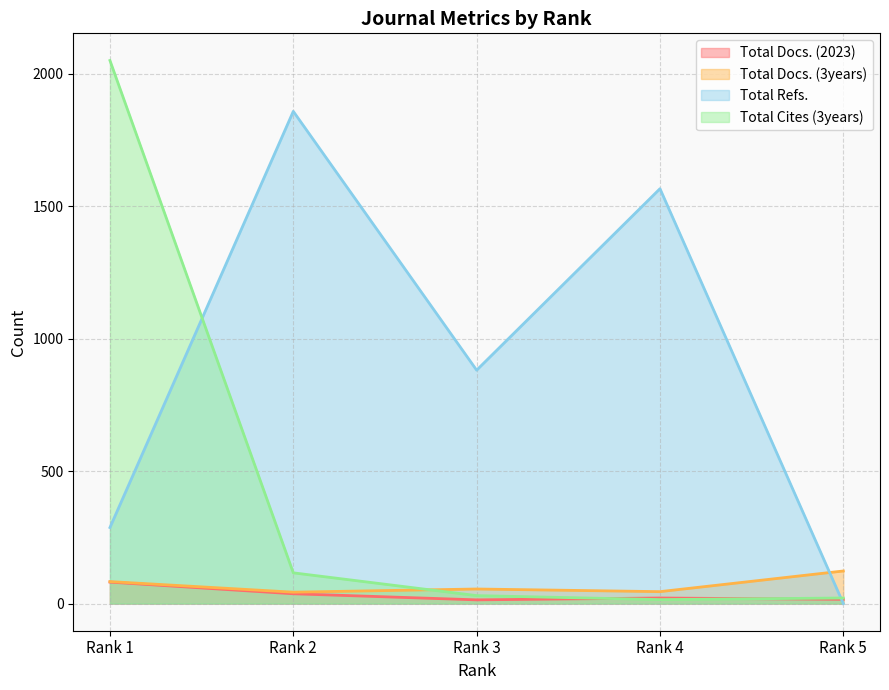

Count the number of categories in the chart.

5